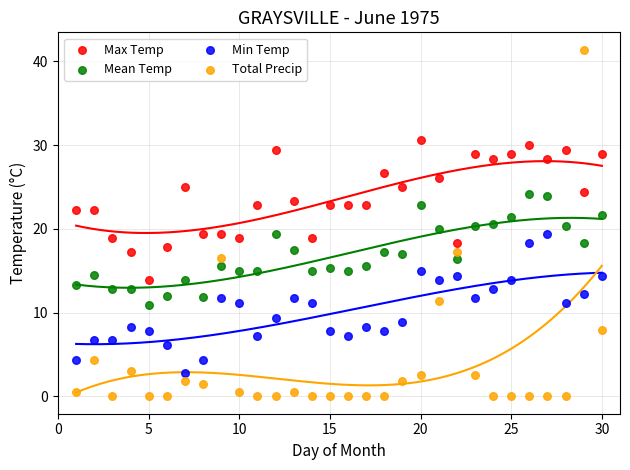

Which series contains the lowest Y value?

Total Precip